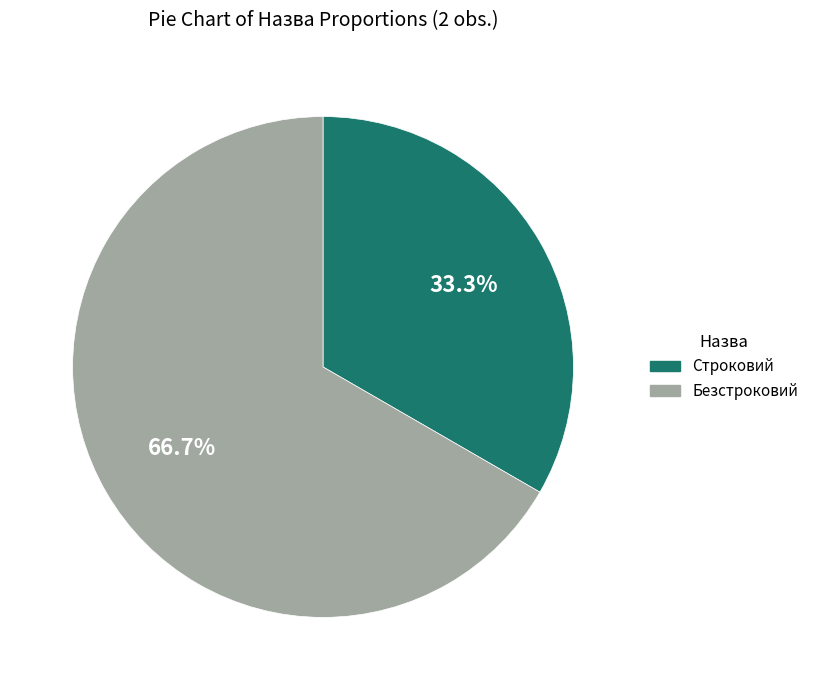

Is there a majority slice in this chart?

Yes